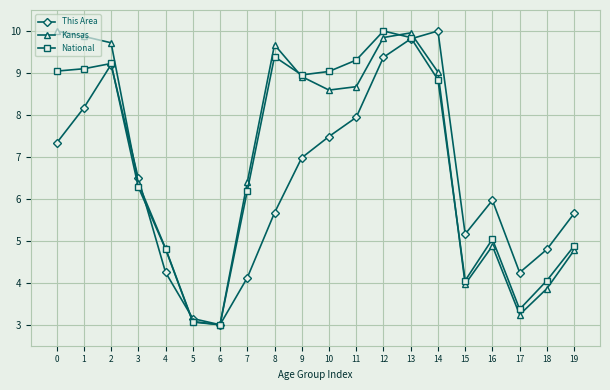

Between 2 and 7, which series saw the biggest shift?

This Area